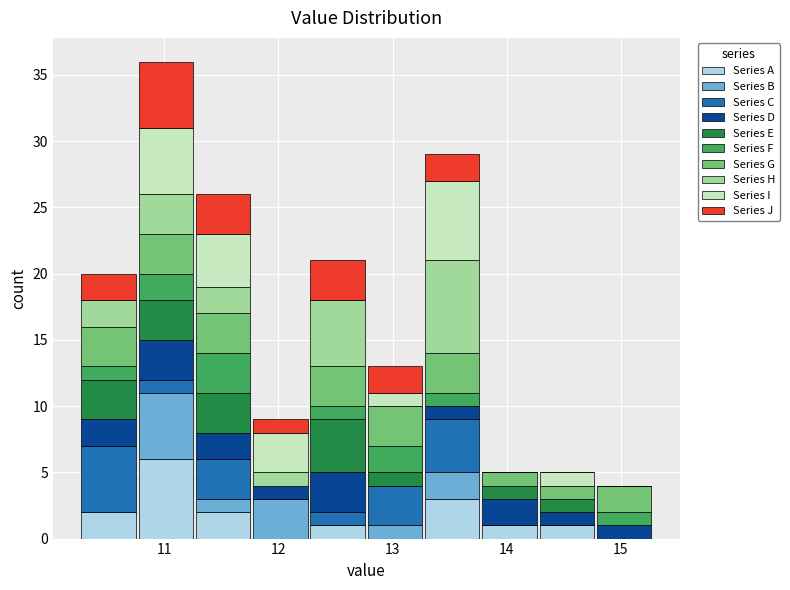

What is the total height of the stacked bar covering 10.3 to 10.8 on the x-axis? Neither the bar edges nor the heights are printed on the chart, so give them approximately, as read against the axes.

20